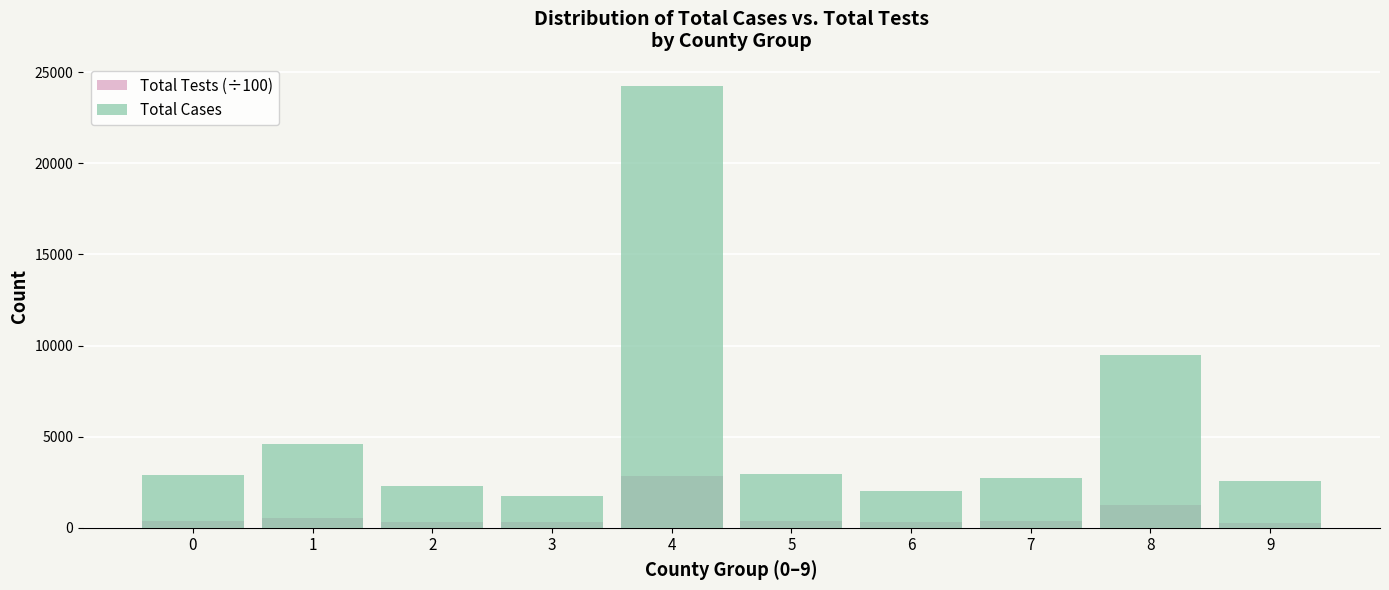

Rank the series by their maximum value, from lowest to highest.

Total Tests (÷100), Total Cases